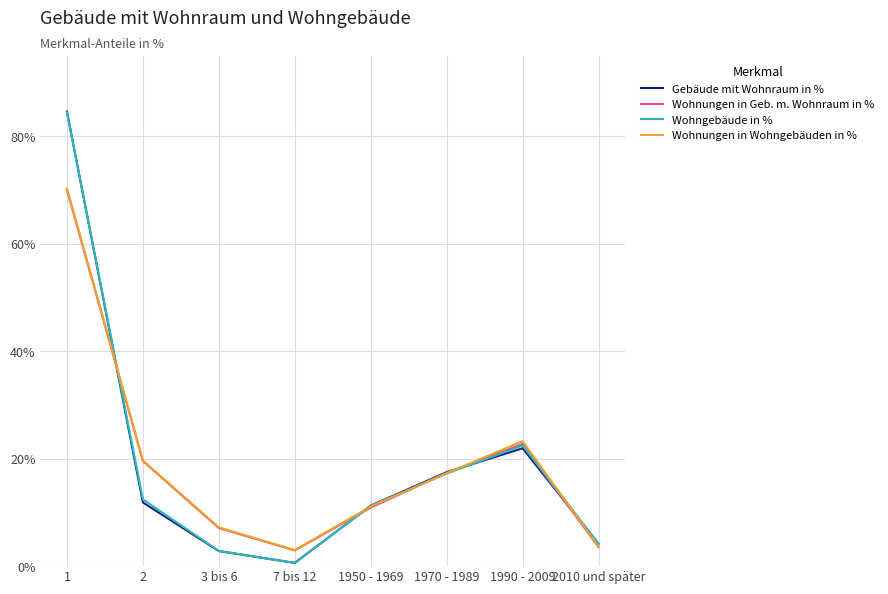

True or false: Gebäude mit Wohnraum in % and Wohnungen in Wohngebäuden in % cross at least once.

True